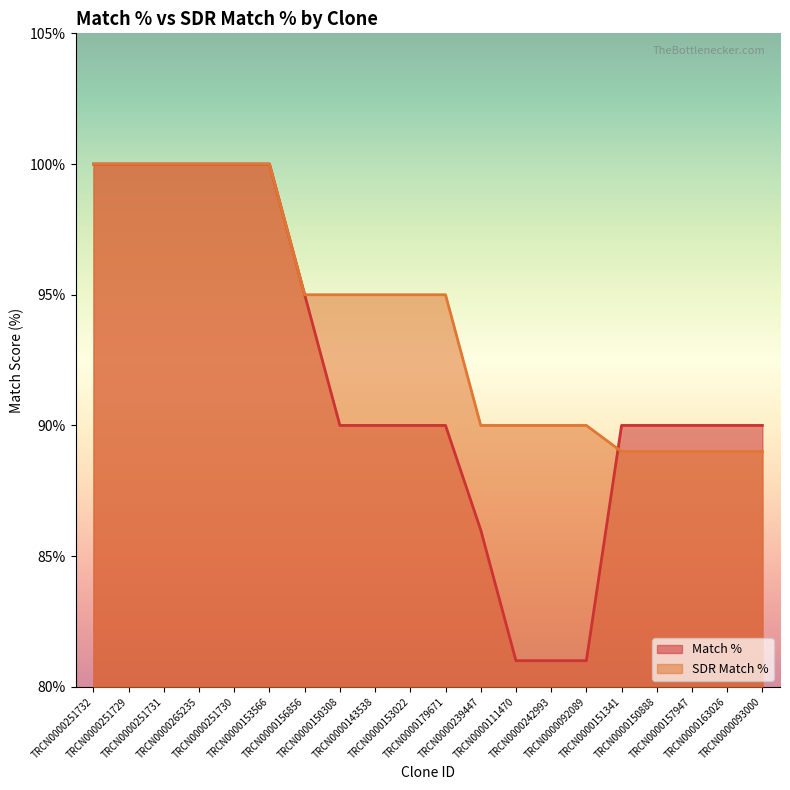

List the series in order of their peak value, highest first.

Match %, SDR Match %